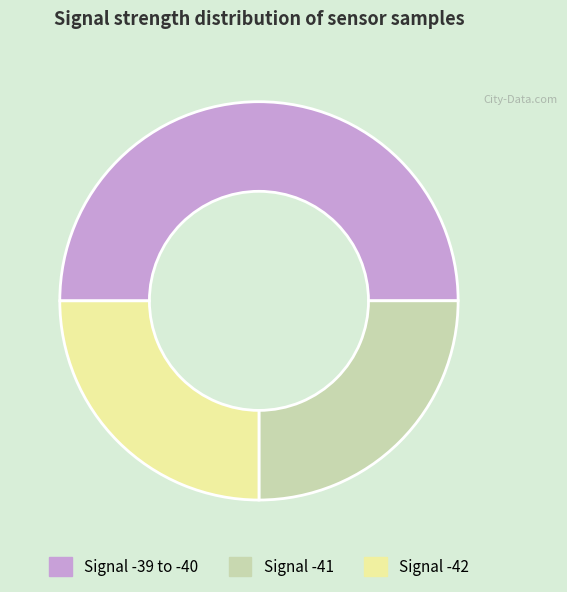

Approximately how many times larger is the value at Signal -41 compared to Signal -42?

1.0